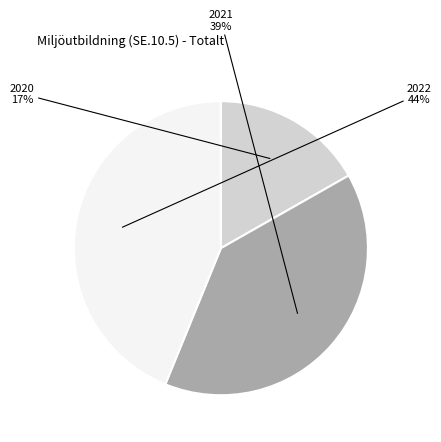

Does any single category account for the majority?

No